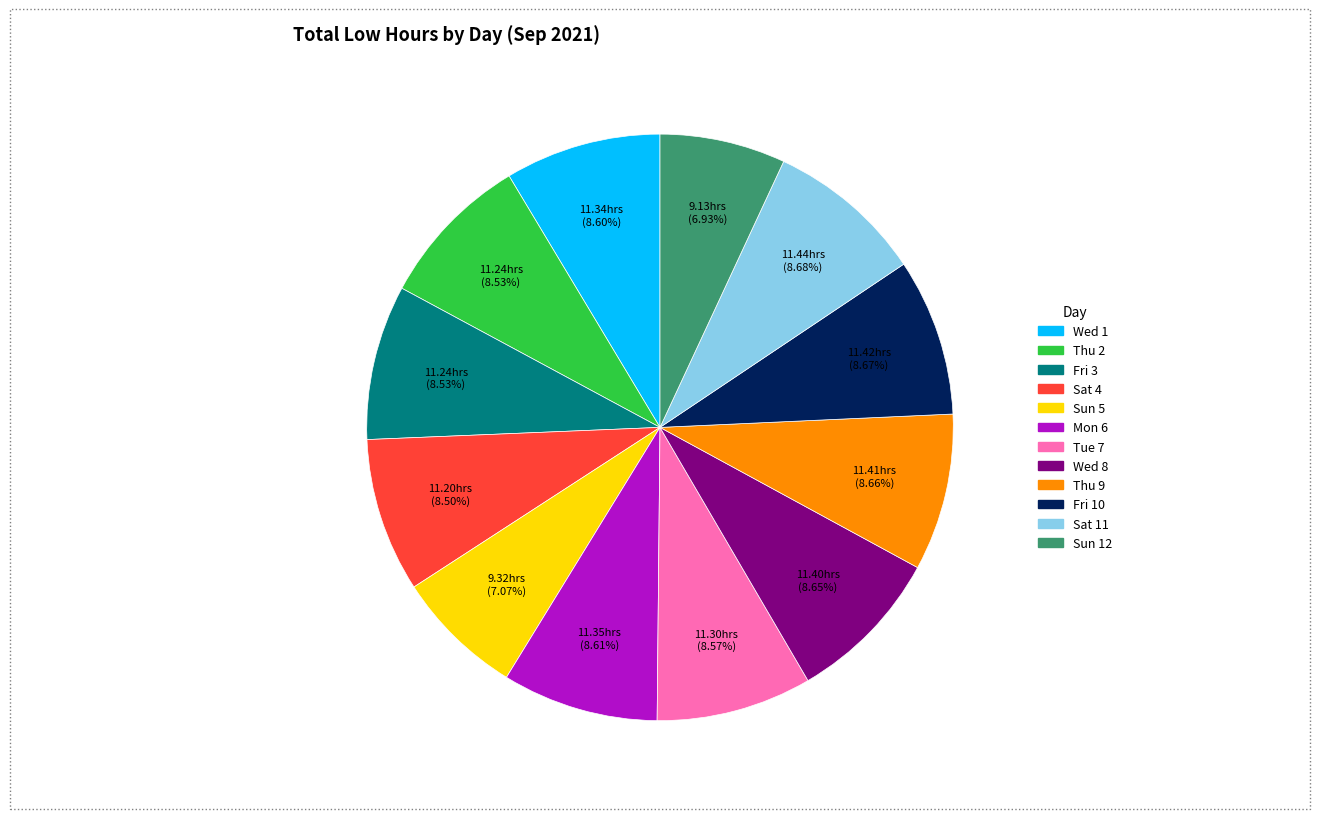

Does Fri 3 represent more than half of the total?

No